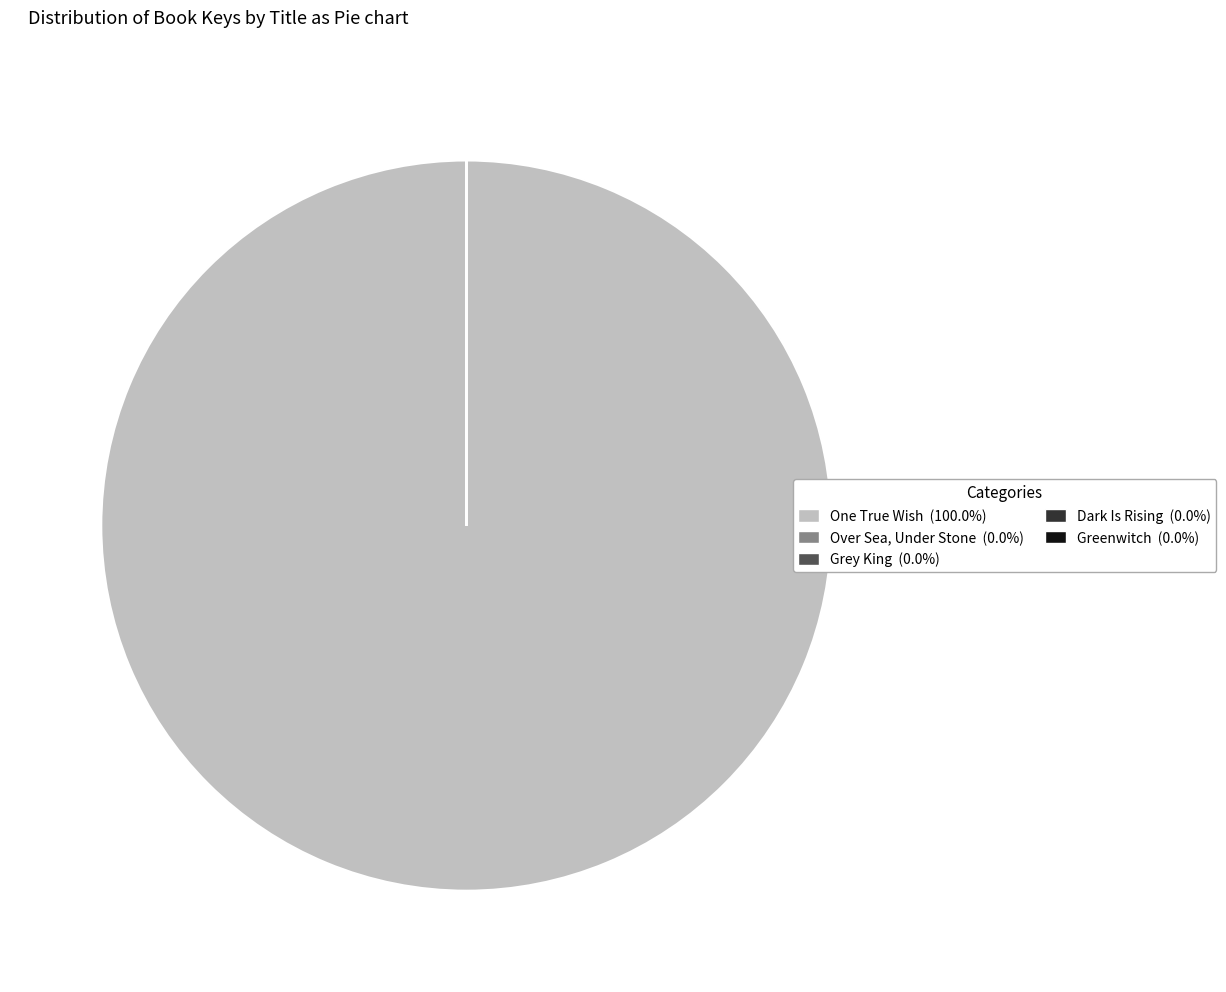

What is the majority slice?

One True Wish